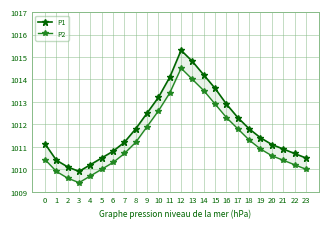

Which series changed the most between 3 and 23?

P1